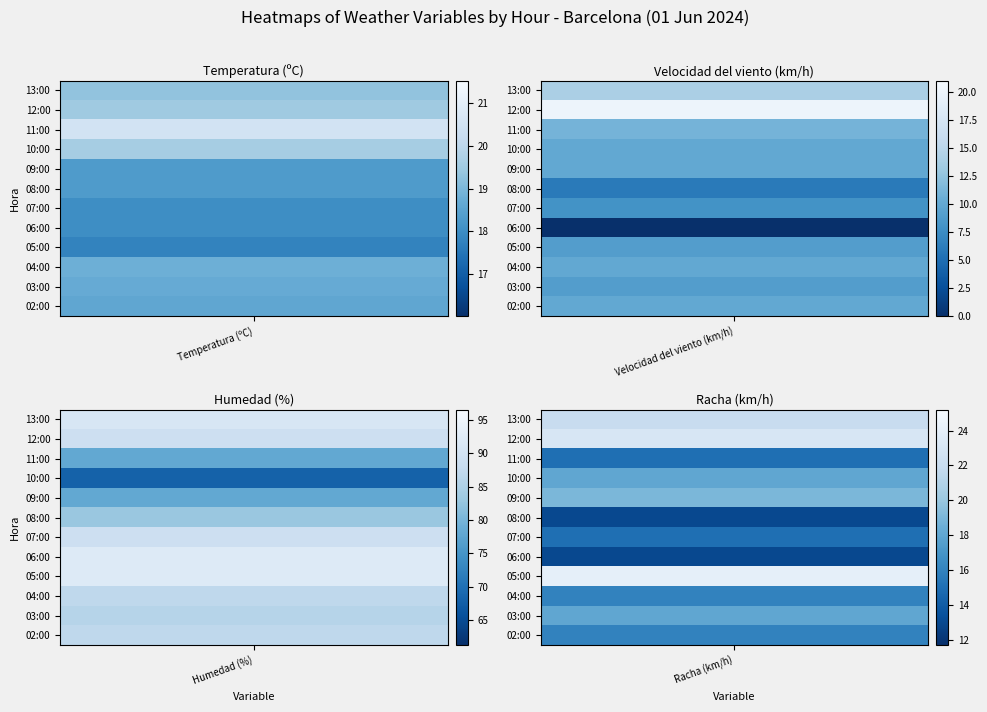

True or false: Velocidad del viento (km/h) has a value of -7.1 at 06:00.

False